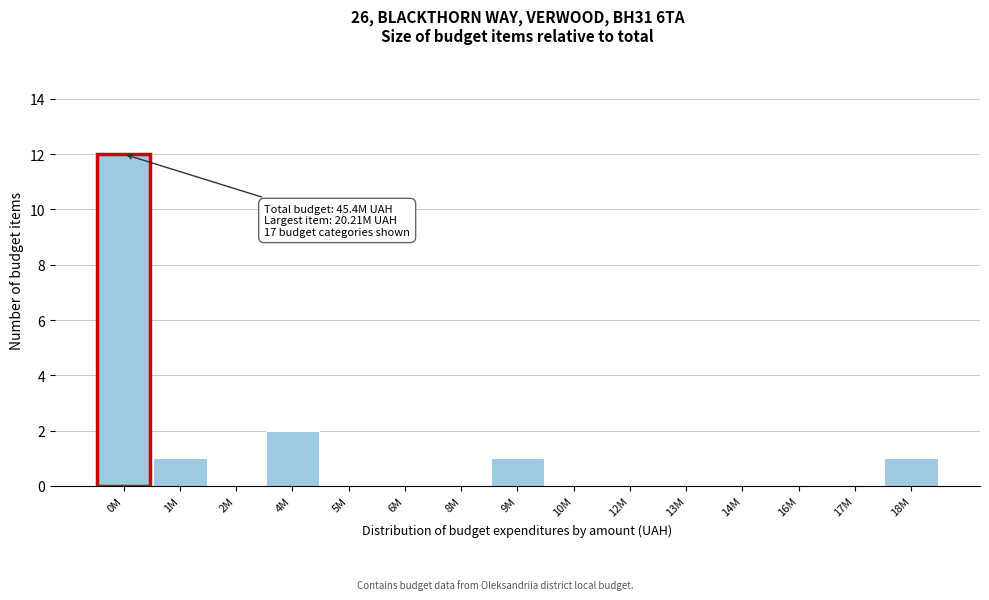

Reading left to right, list all the values displayed in this chart.

0M=12	1M=1	2M=0	4M=2	5M=0	6M=0	8M=0	9M=1	10M=0	12M=0	13M=0	14M=0	16M=0	17M=0	18M=1